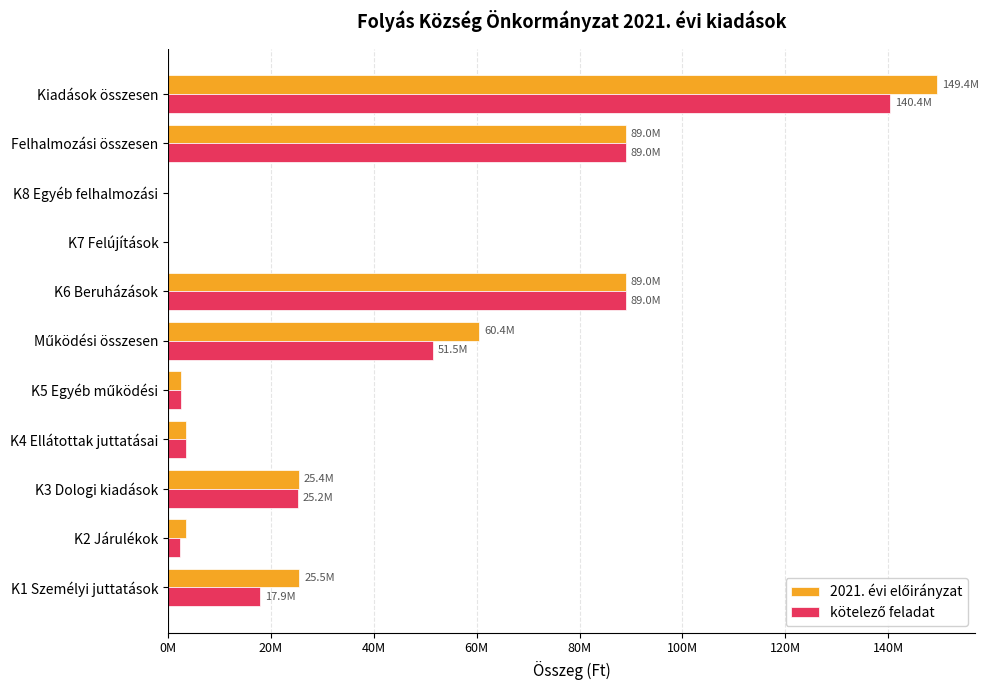

What is the average value of the 2021. évi előirányzat series?

40740320